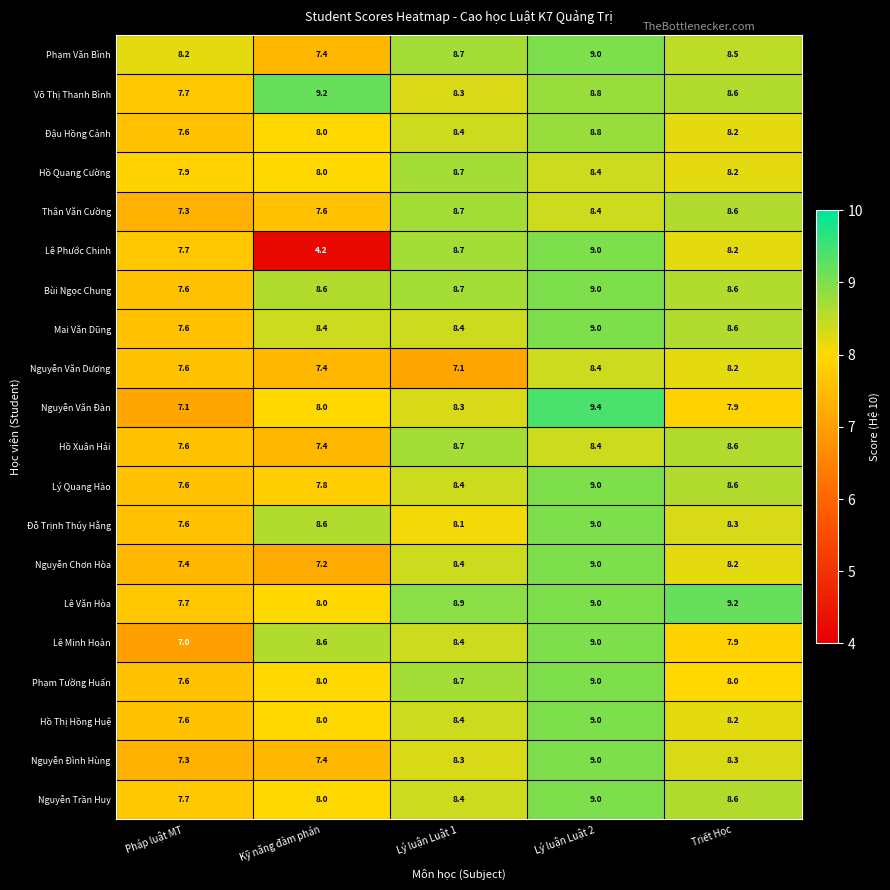

Which label corresponds to the smallest value in the chart?

Kỹ năng đàm phán